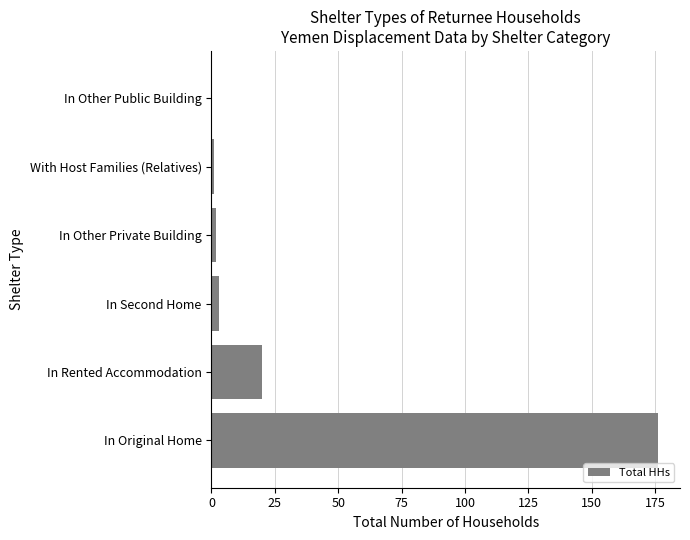

What is the maximum value shown in the chart?

176